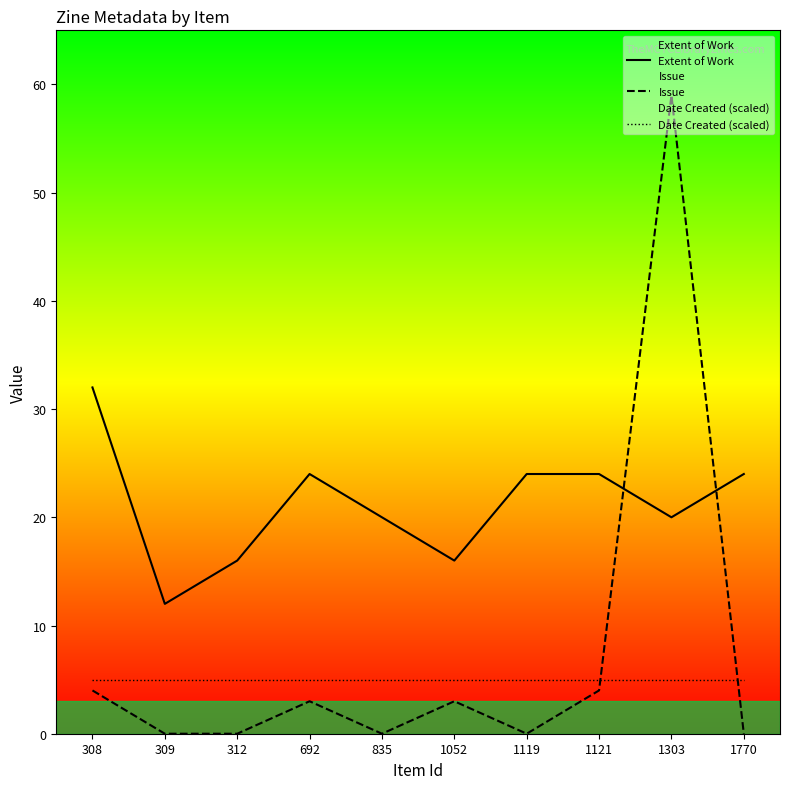

How many lines are shown in the chart?

3